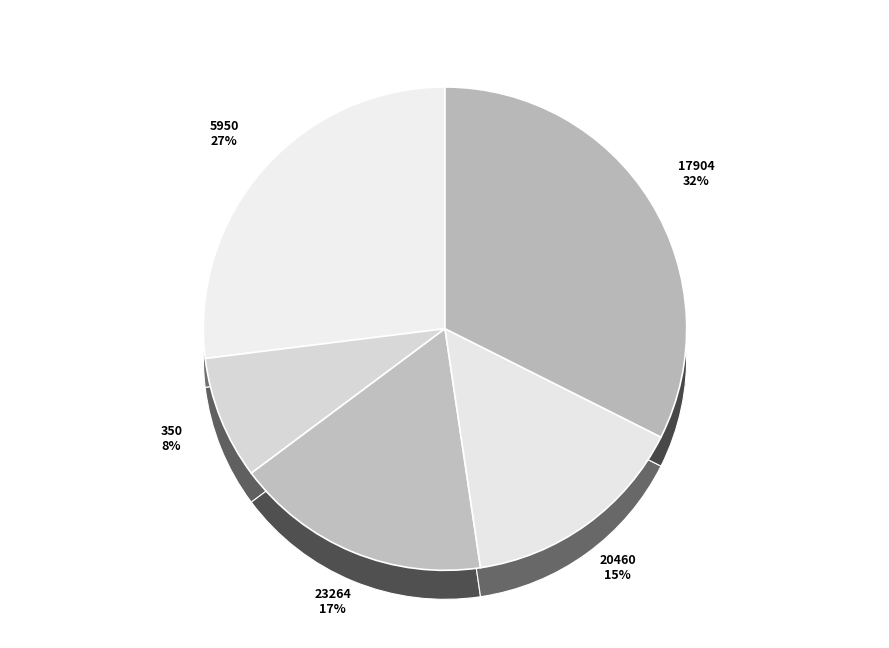

Which category has the smallest portion of the pie?

350